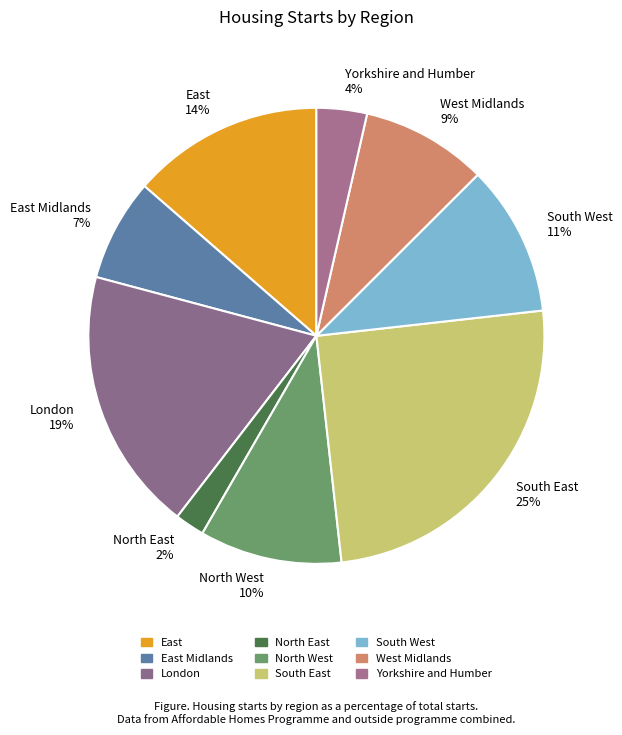

Rank the categories by value from lowest to highest.

North East, Yorkshire and Humber, East Midlands, West Midlands, North West, South West, East, London, South East